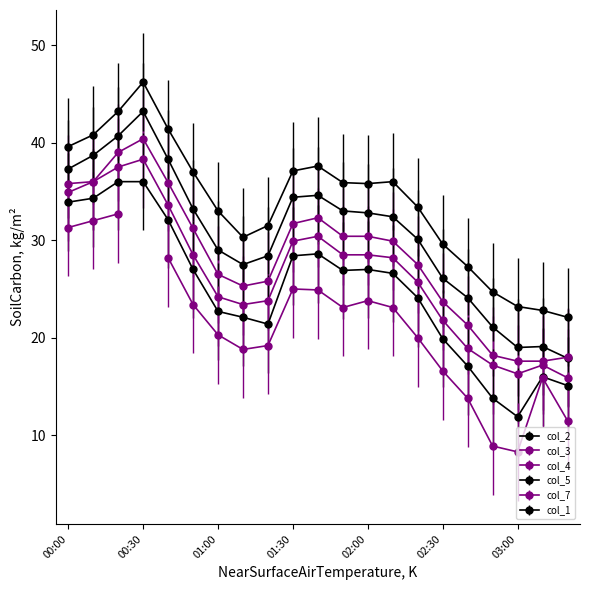

True or false: col_1 and col_4 cross at least once.

False